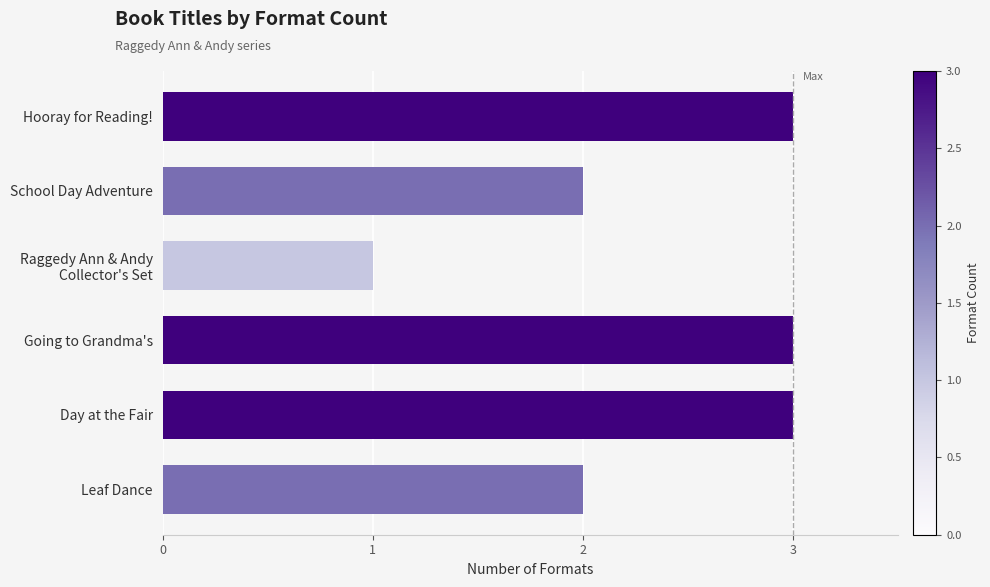

True or false: the data shows 5 at Day at the Fair.

False